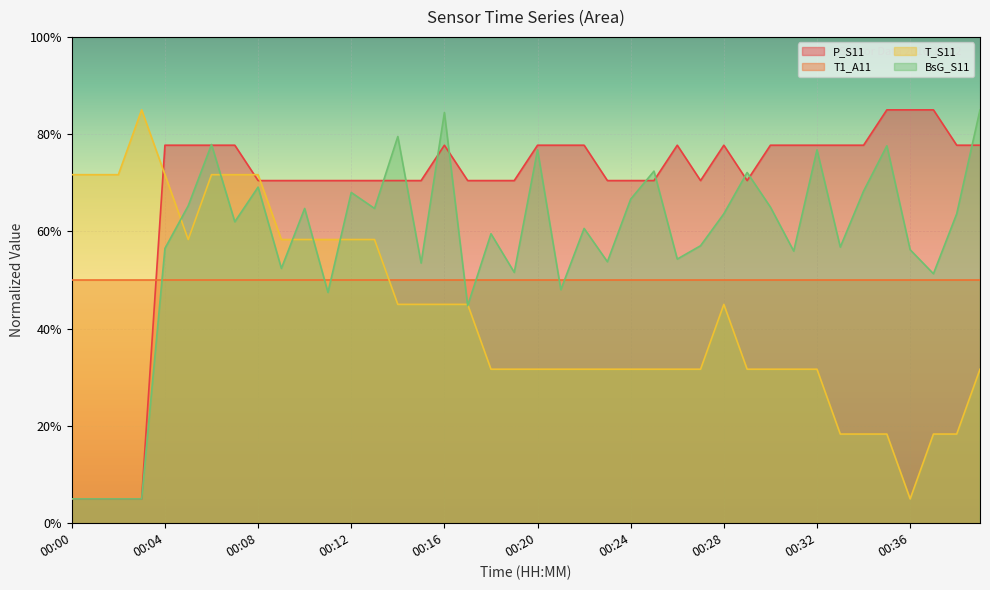

Rank the series by their average value, from lowest to highest.

T_S11, T1_A11, BsG_S11, P_S11